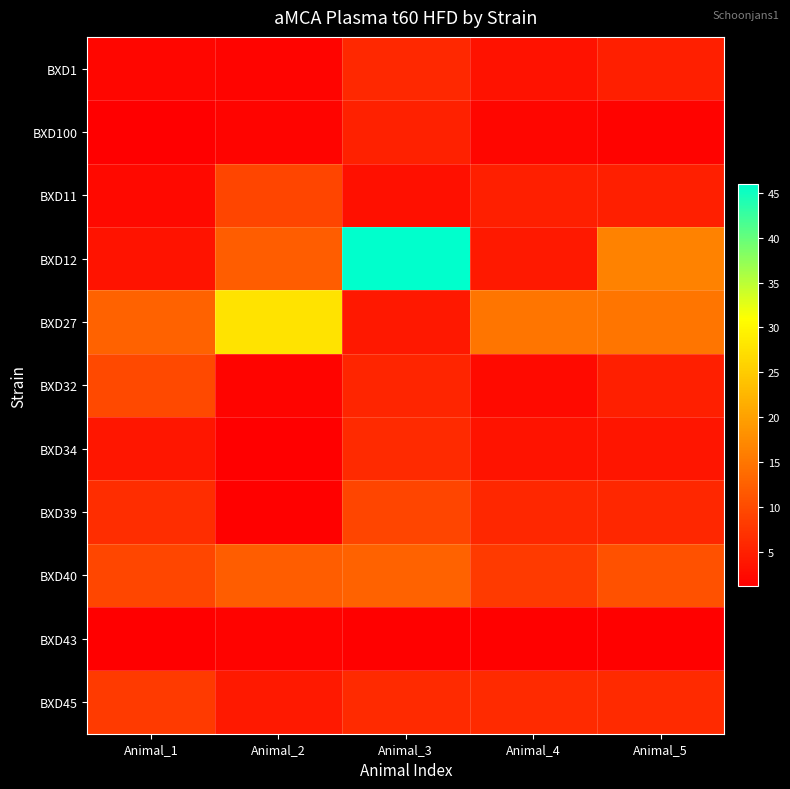

Reading left to right, transcribe all the data shown in this chart.

BXD1: Animal_1=2.0	Animal_2=1.8	Animal_3=6.0	Animal_4=3.3	Animal_5=4.9
BXD100: Animal_1=1.2	Animal_2=1.8	Animal_3=5.0	Animal_4=2.0	Animal_5=1.6
BXD11: Animal_1=2.4	Animal_2=9.2	Animal_3=3.2	Animal_4=4.9	Animal_5=4.9
BXD12: Animal_1=3.5	Animal_2=12.1	Animal_3=45.9	Animal_4=4.2	Animal_5=16.4
BXD27: Animal_1=12.8	Animal_2=27.9	Animal_3=4.1	Animal_4=14.9	Animal_5=14.9
BXD32: Animal_1=9.8	Animal_2=1.9	Animal_3=5.7	Animal_4=2.4	Animal_5=5.0
BXD34: Animal_1=4.0	Animal_2=1.2	Animal_3=6.1	Animal_4=3.6	Animal_5=3.7
BXD39: Animal_1=6.4	Animal_2=1.5	Animal_3=9.4	Animal_4=5.8	Animal_5=5.8
BXD40: Animal_1=9.5	Animal_2=12.1	Animal_3=12.8	Animal_4=8.1	Animal_5=10.6
BXD43: Animal_1=1.3	Animal_2=1.6	Animal_3=1.4	Animal_4=1.4	Animal_5=1.4
BXD45: Animal_1=8.0	Animal_2=4.2	Animal_3=6.1	Animal_4=6.1	Animal_5=6.1